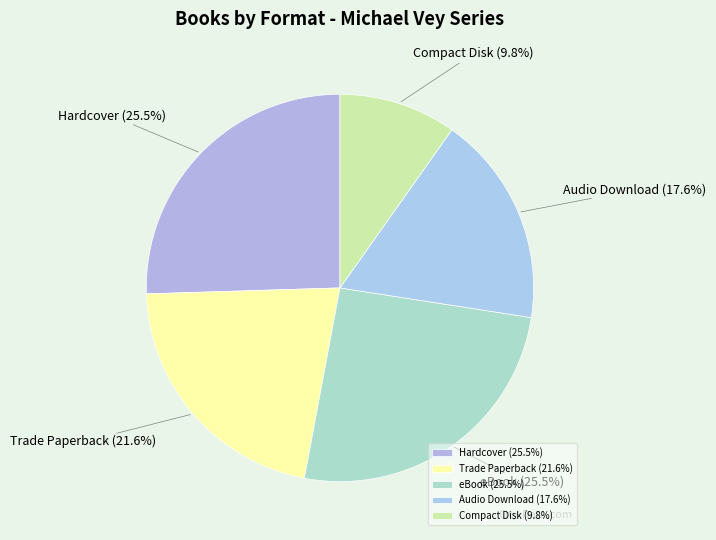

Is eBook the majority of the pie?

No